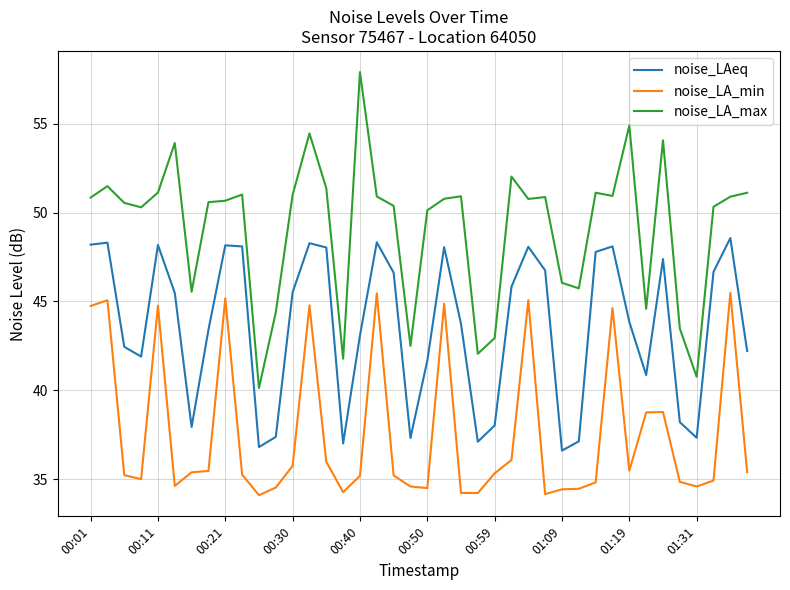

Rank the series by their maximum value, from lowest to highest.

noise_LA_min, noise_LAeq, noise_LA_max